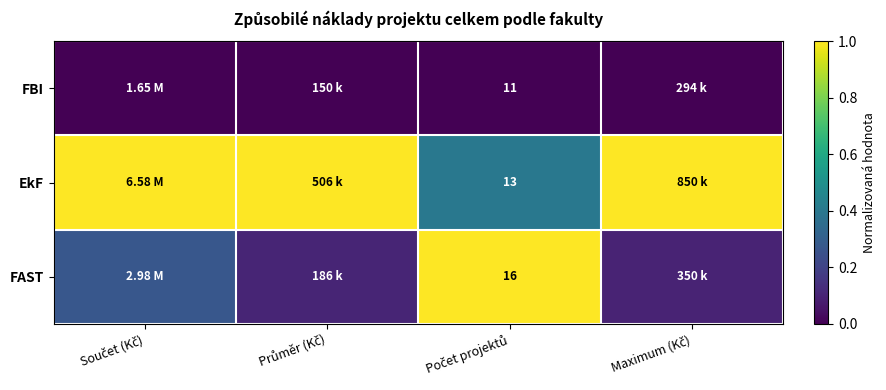

Which series has the largest range (max minus min)?

FAST